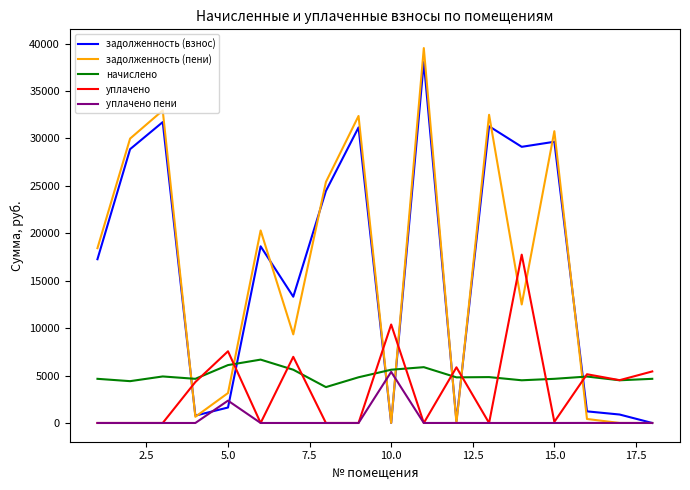

Which series has the largest range (max minus min)?

задолженность (пени)